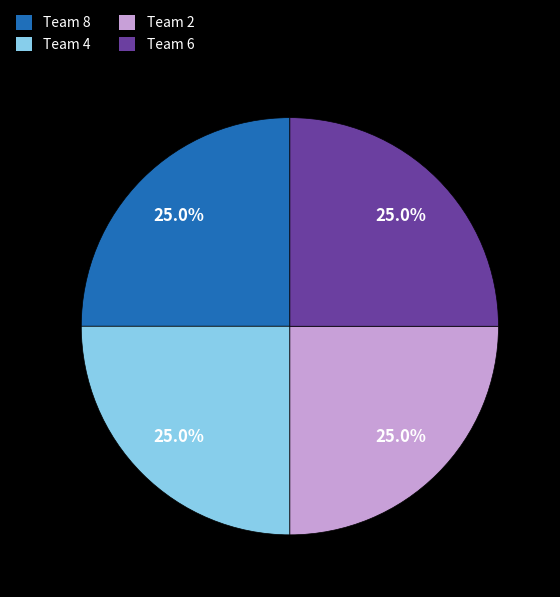

What portion of the pie excludes Team 6?

75.0%